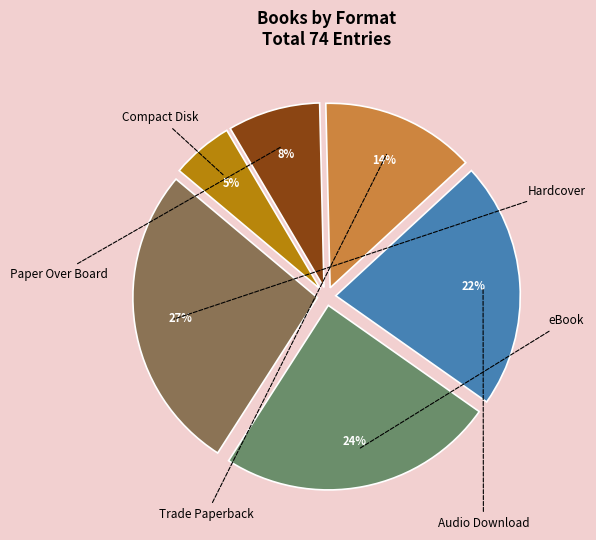

Is there any slice that represents more than half of the pie?

No